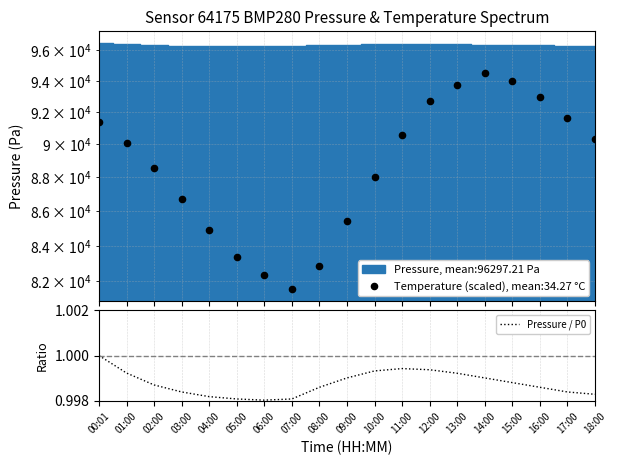

Between 01:00 and 11:00, which is larger?

11:00